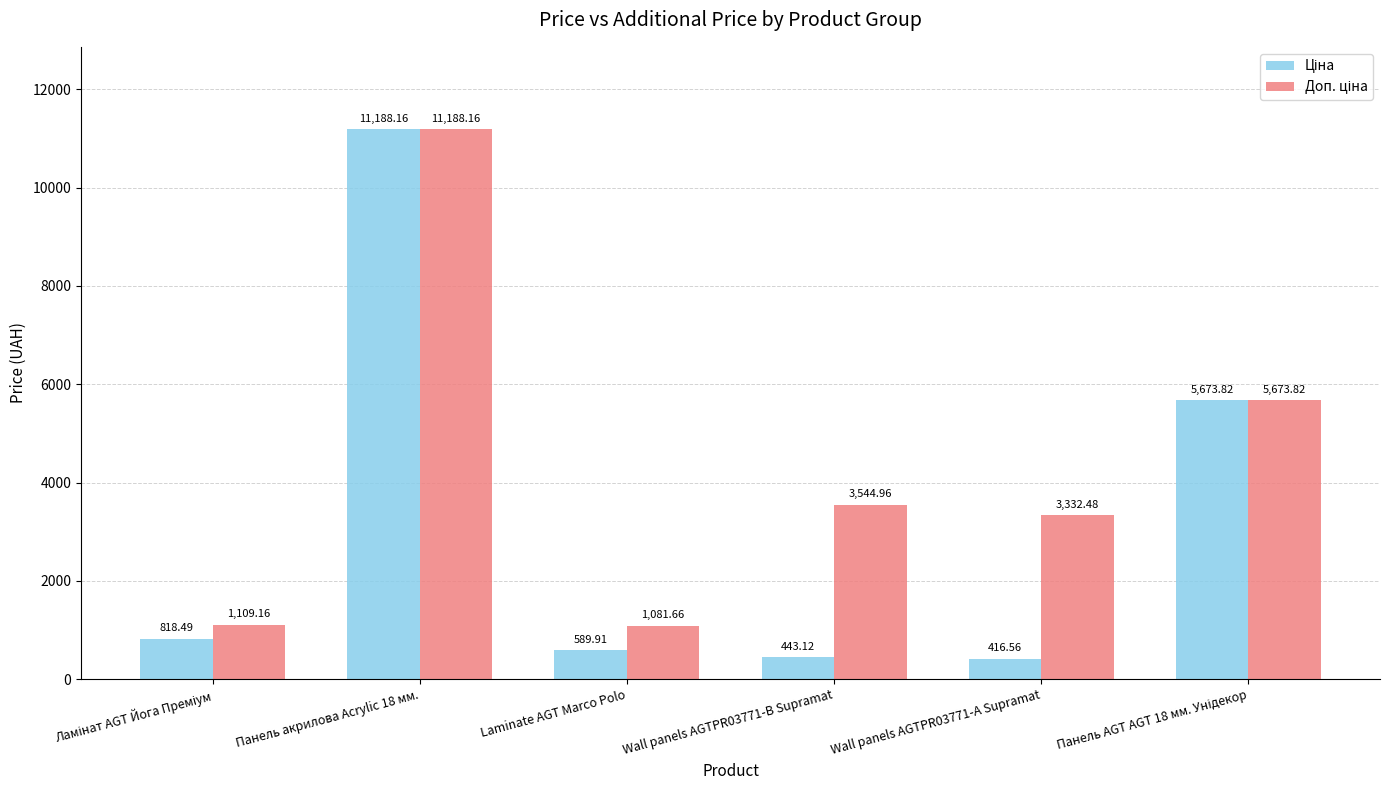

What is the total value across all series at Wall panels AGTPR03771-А Supramat?

3749.0